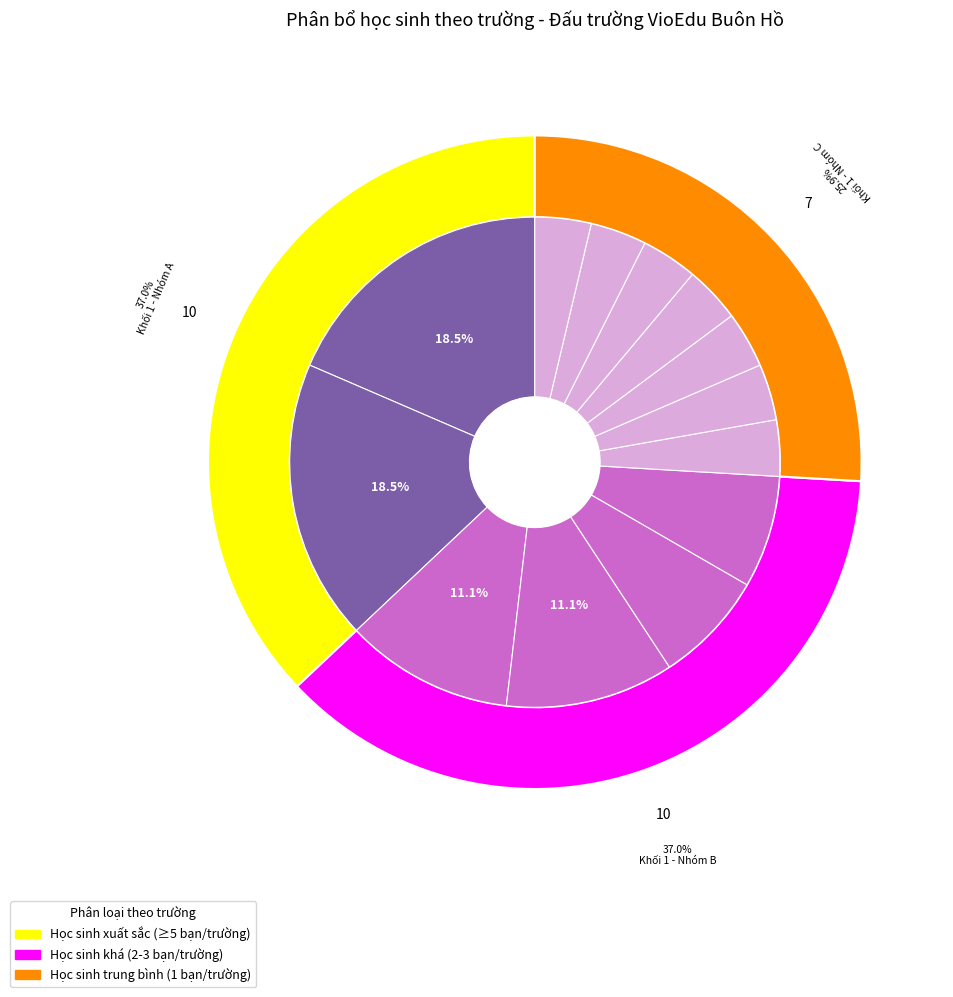

Is it true that Trường Tiểu học Quang Trung is 4% of the pie?

False